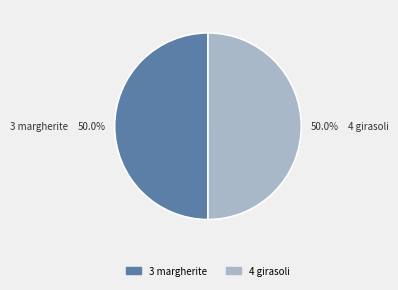

What is the ratio of the value at 4 girasoli to the value at 3 margherite?

1.0